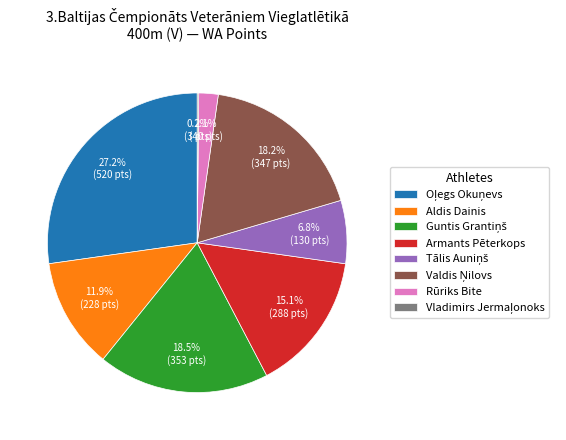

Does Rūriks Bite account for over 50% of the chart?

No